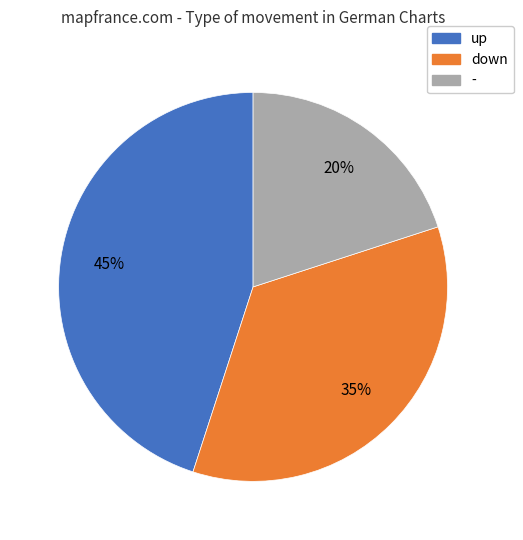

The - slice represents 14% of the pie. True or false?

False